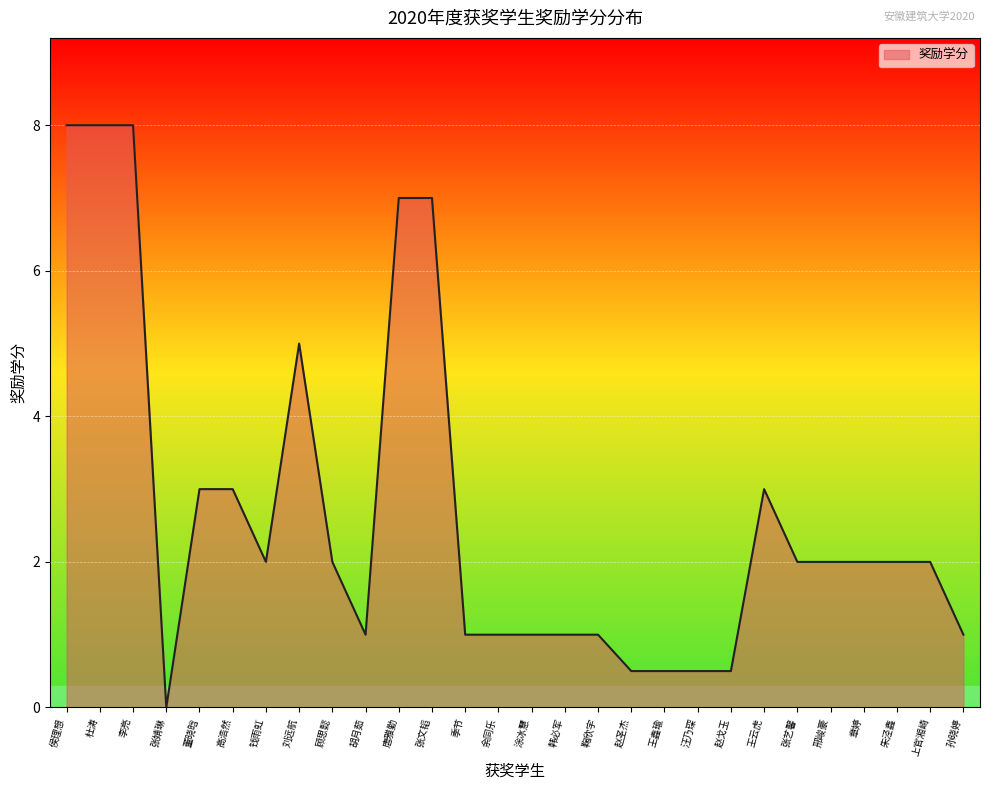

What position from the right is 侯理想?

28